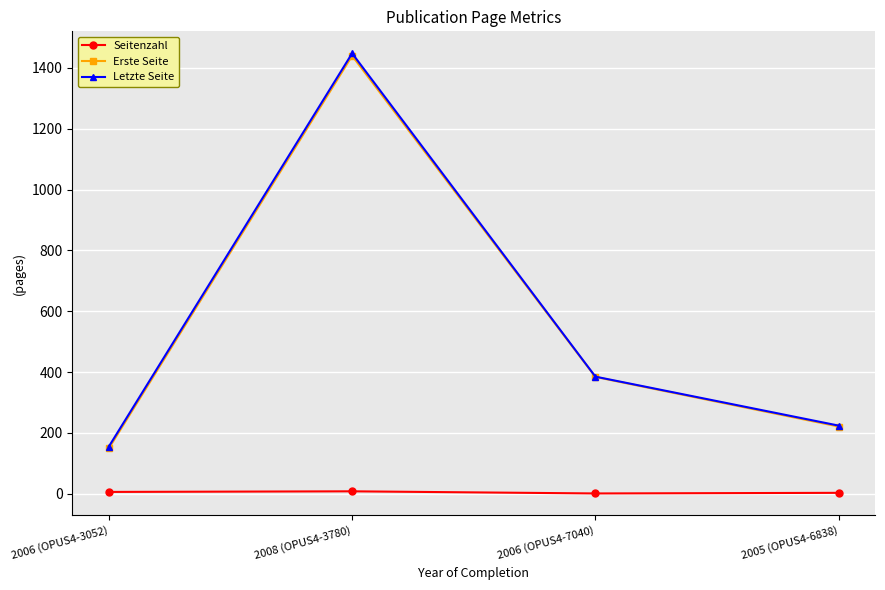

Read the Seitenzahl value at 2008 (OPUS4-3780).

8